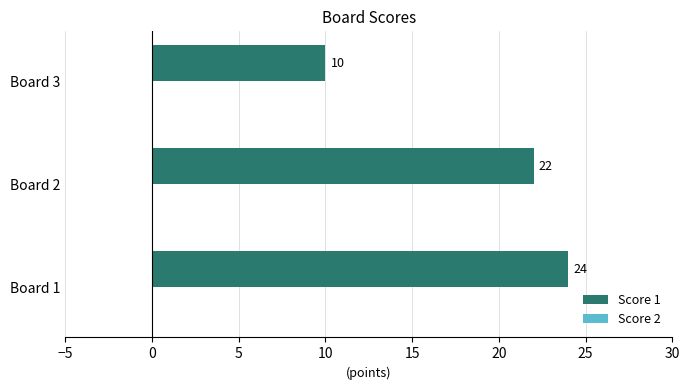

Are the bars horizontal?

Yes